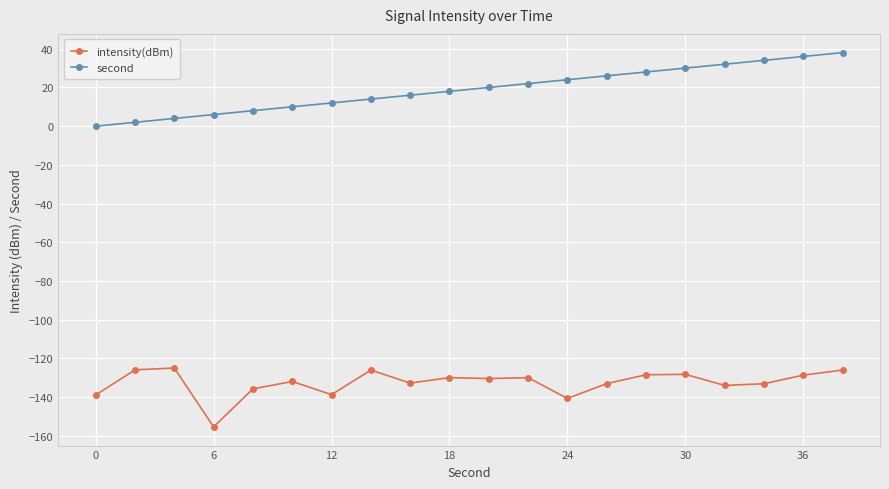

What is the value of the intensity(dBm) point at the 12th from the left?

-129.9